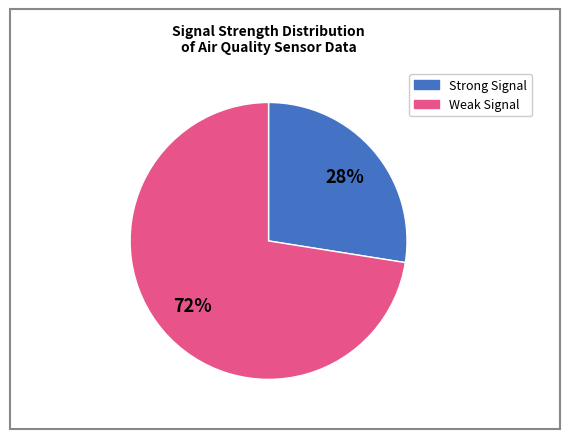

Which category has the biggest portion of the pie?

Weak Signal